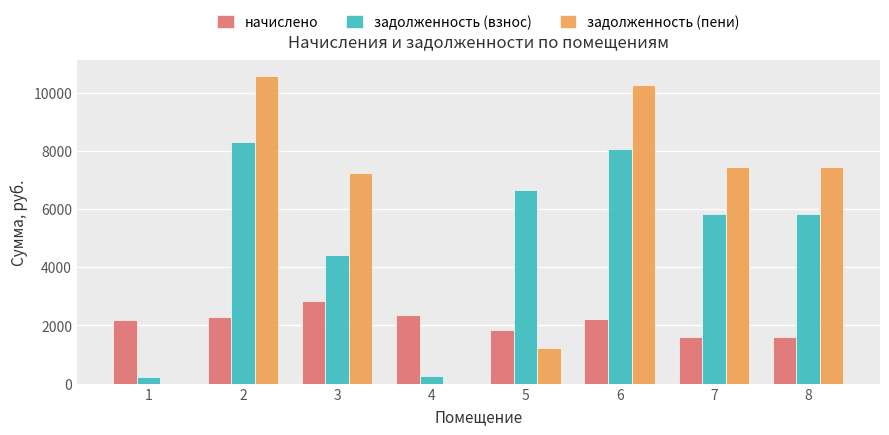

True or false: задолженность (пени) has a value of 4215.2 at 6.

False